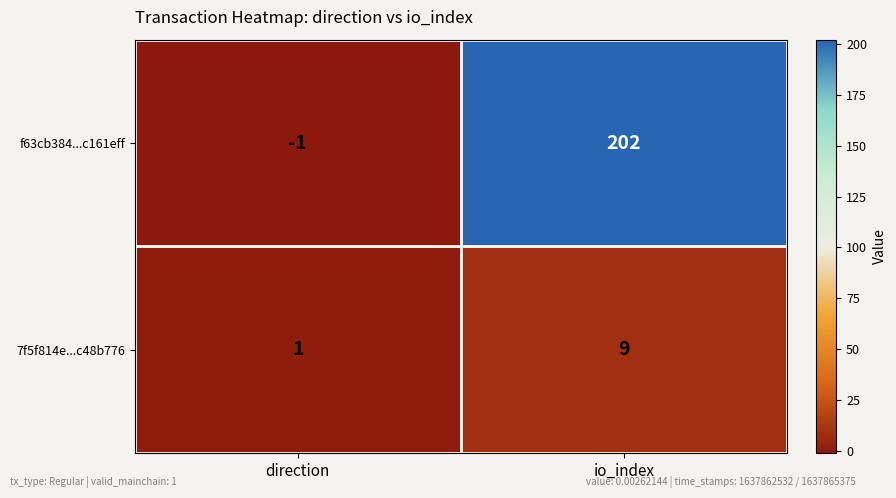

Reading left to right, transcribe all the data shown in this chart.

f63cb384...c161eff: -1	202
7f5f814e...c48b776: 1	9